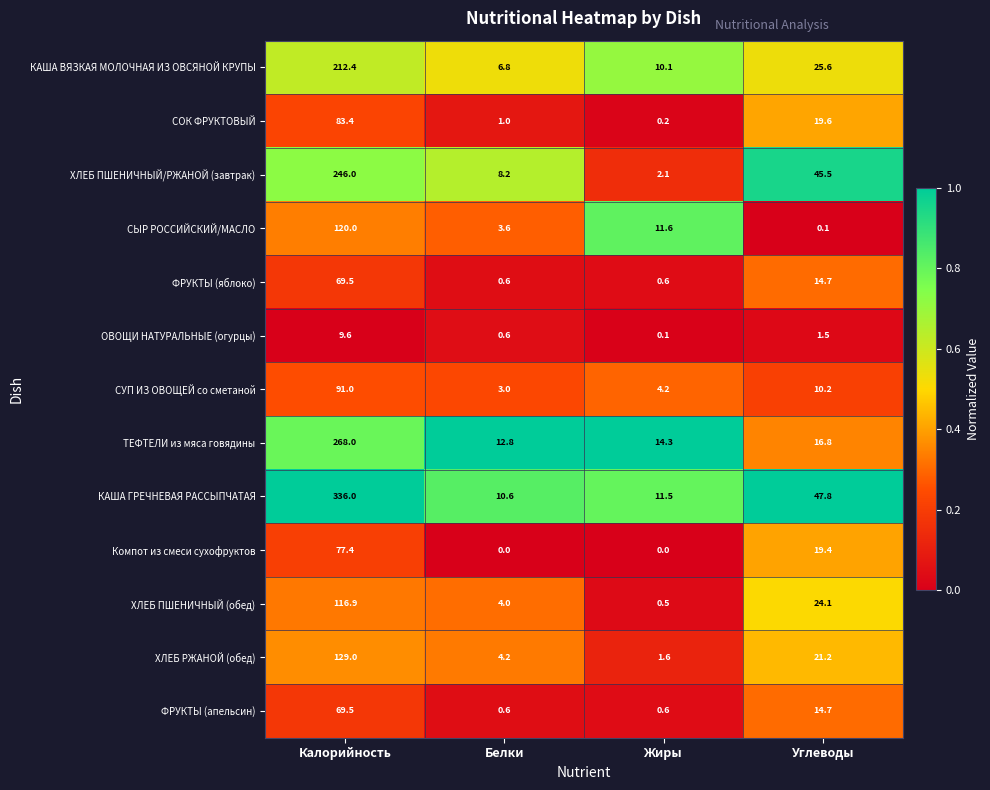

What is the sum of all ХЛЕБ ПШЕНИЧНЫЙ/РЖАНОЙ (завтрак) values?

301.8